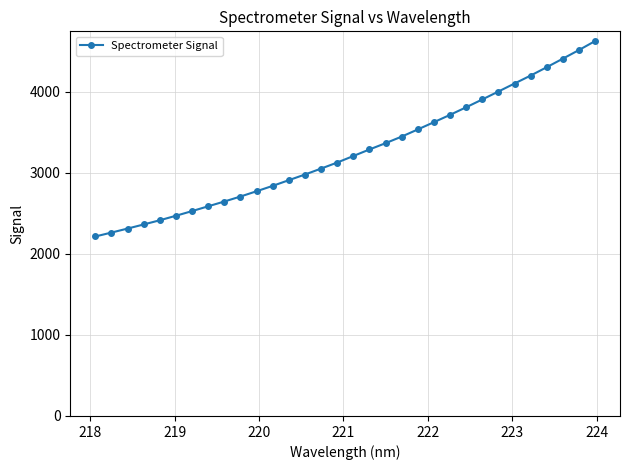

What is the value of the 13th point from the left?

2908.1